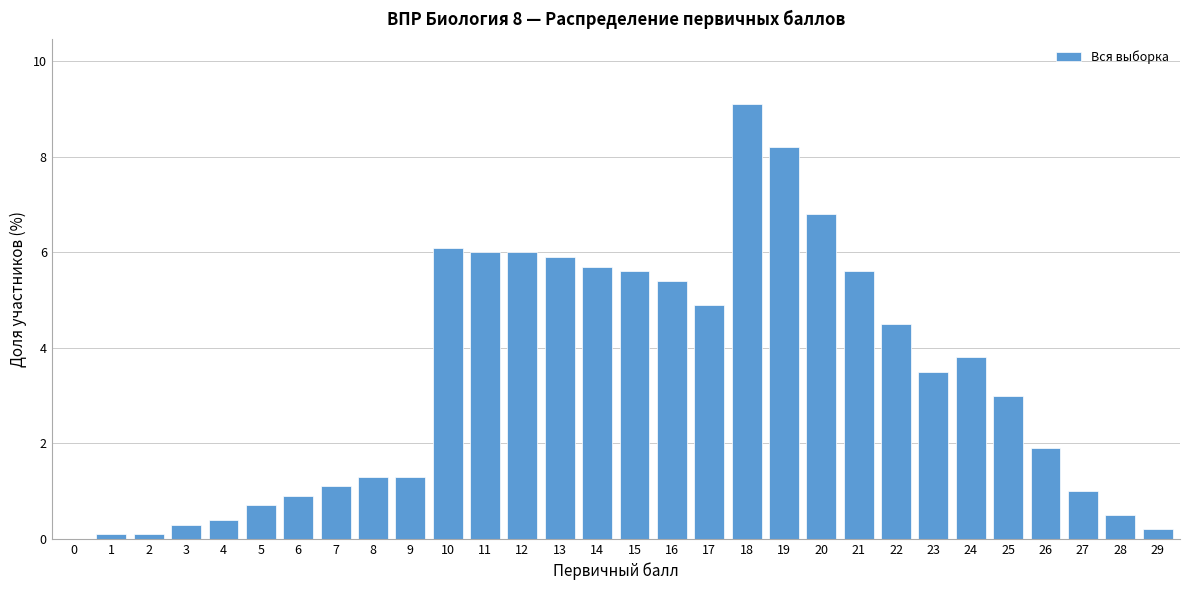

Reading left to right, extract all data points from this chart.

0=0.0	1=0.1	2=0.1	3=0.3	4=0.4	5=0.7	6=0.9	7=1.1	8=1.3	9=1.3	10=6.1	11=6.0	12=6.0	13=5.9	14=5.7	15=5.6	16=5.4	17=4.9	18=9.1	19=8.2	20=6.8	21=5.6	22=4.5	23=3.5	24=3.8	25=3.0	26=1.9	27=1.0	28=0.5	29=0.2